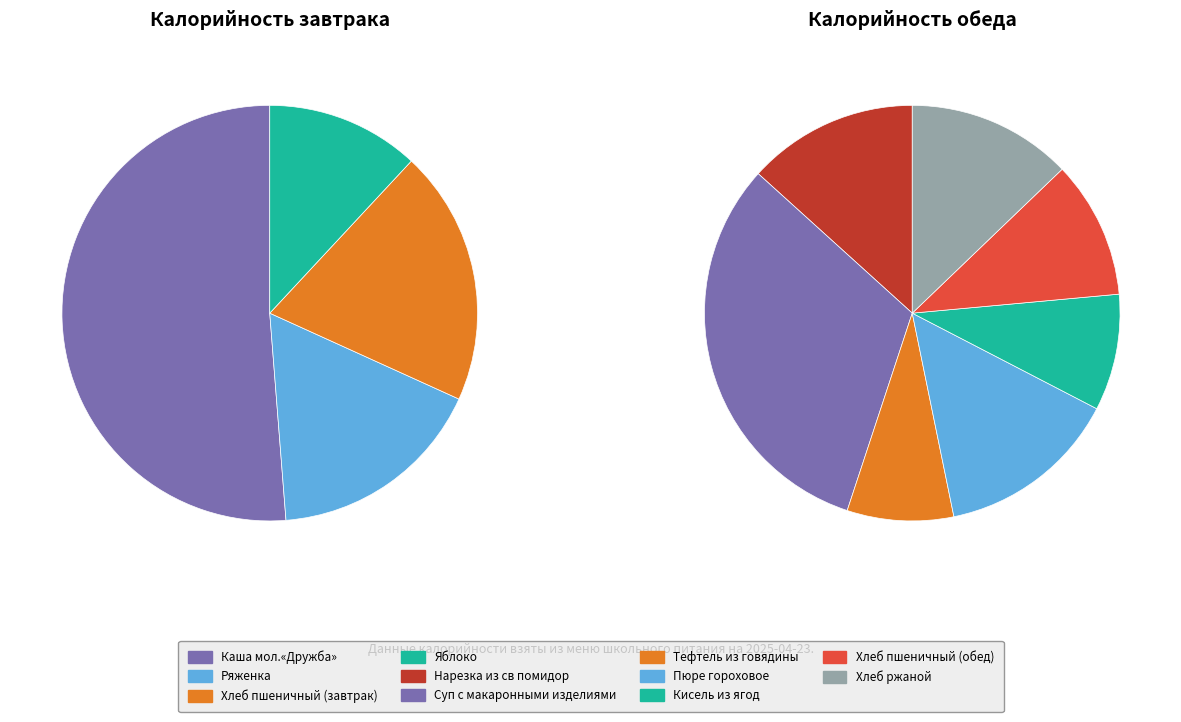

Approximately how many times larger is the value at Ряженка compared to Нарезка из св помидор?

0.7